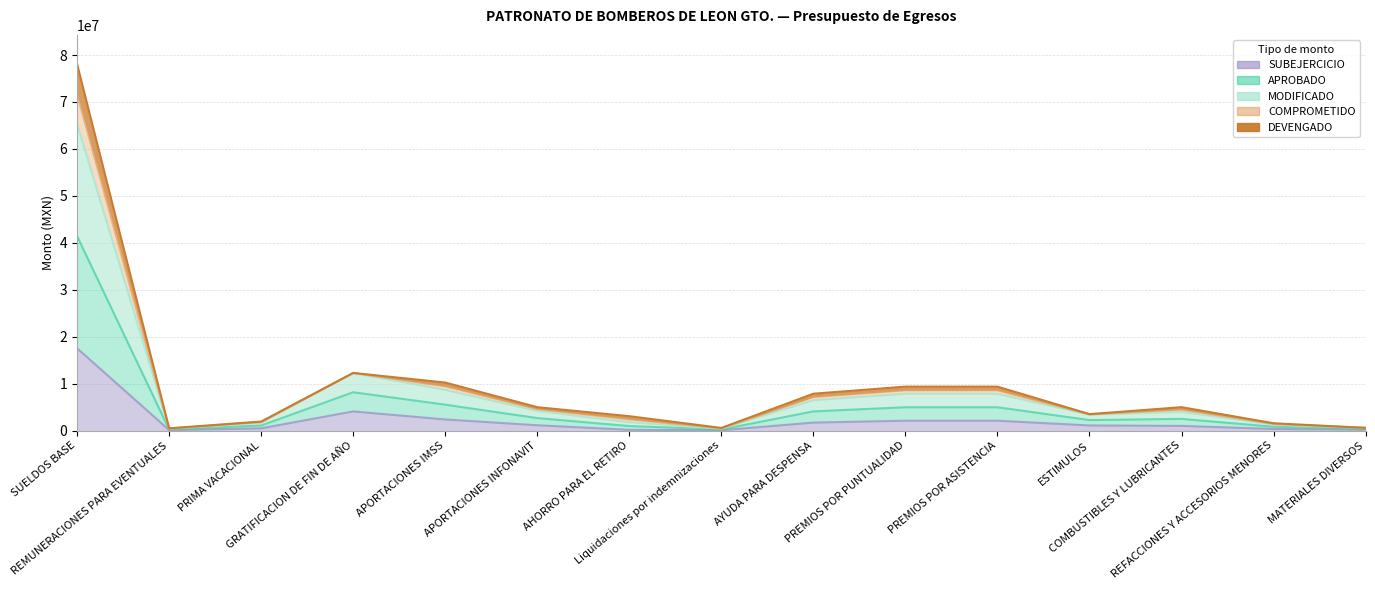

What is the label of the 10th point from the right?

APORTACIONES INFONAVIT